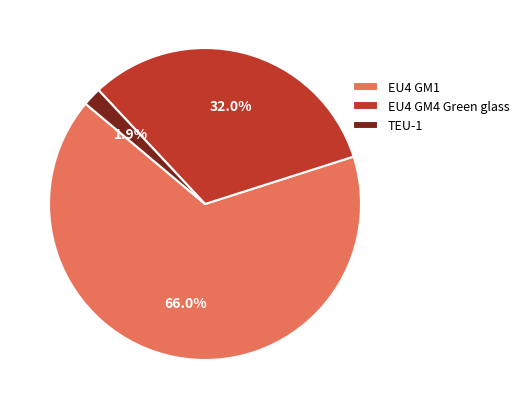

How many segments does this pie chart have?

3